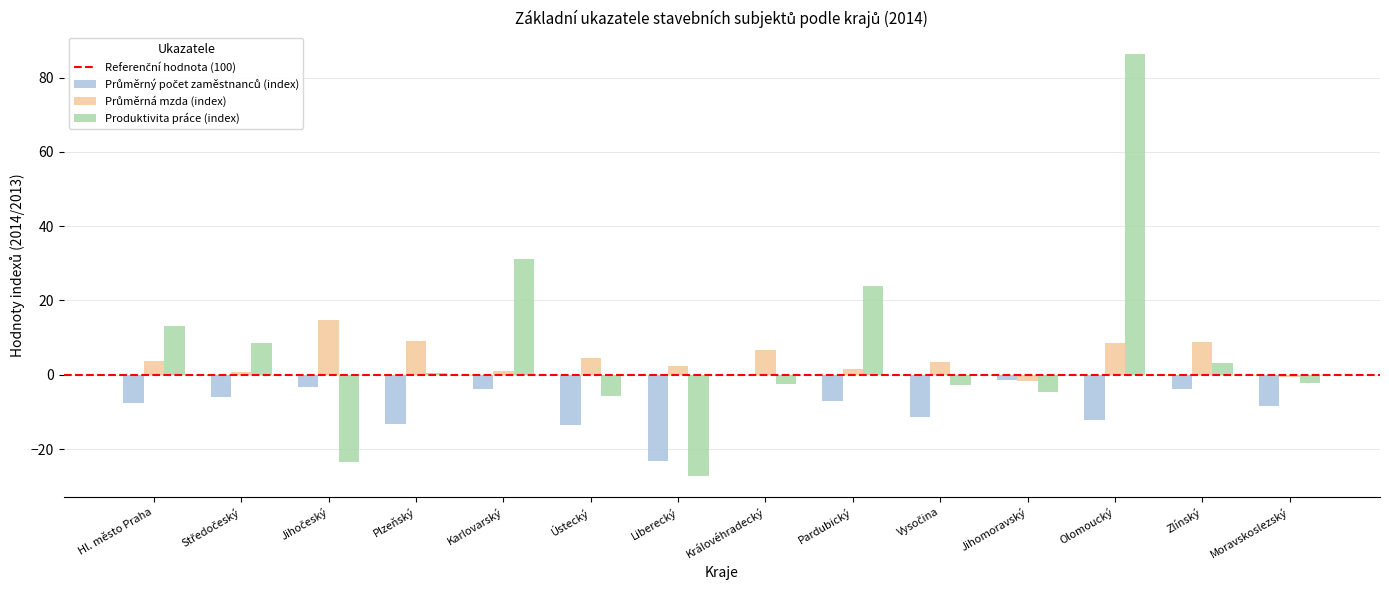

What is the sum of all Produktivita práce (index) values?

98.4